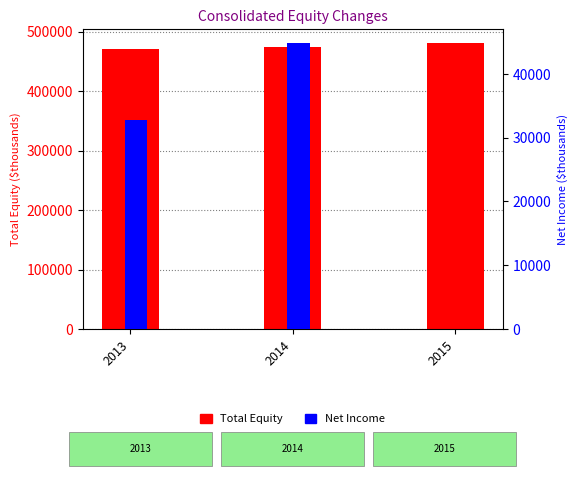

Which category has the lowest value in the Net Income series?

2015